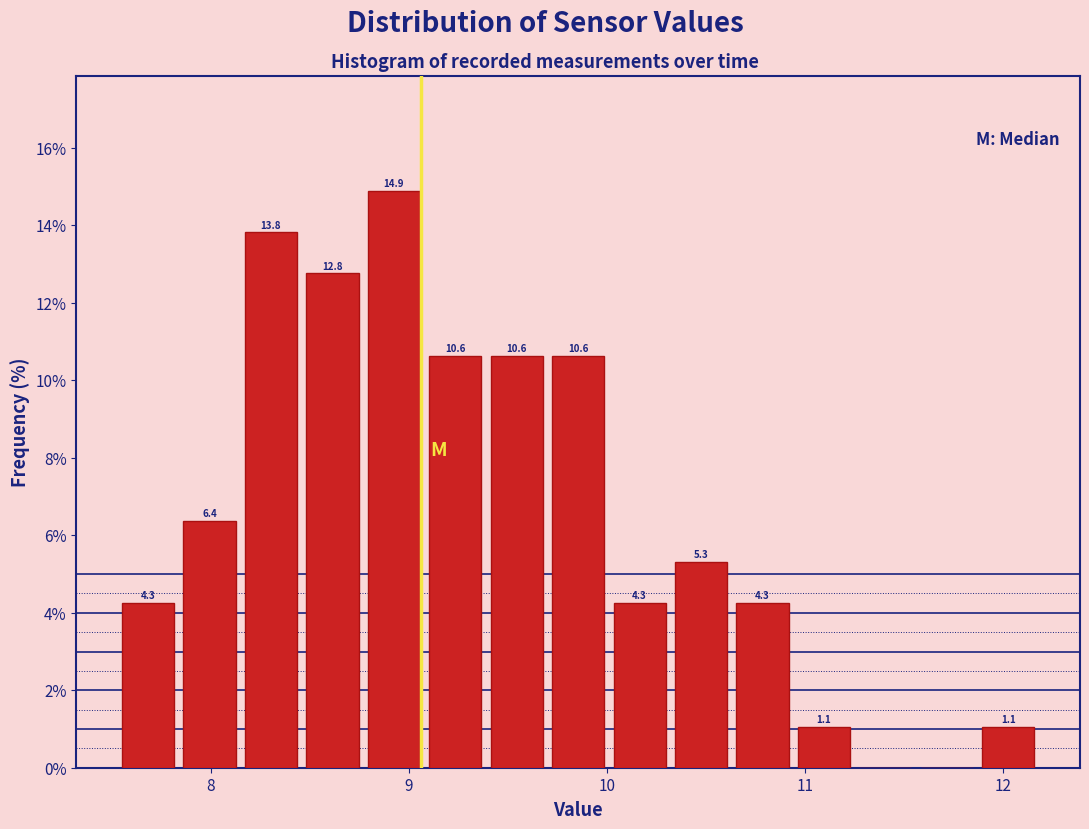

Around what value on the x-axis is the tallest bar? Give the approximate position of its centre, as read against the axis.

8.9